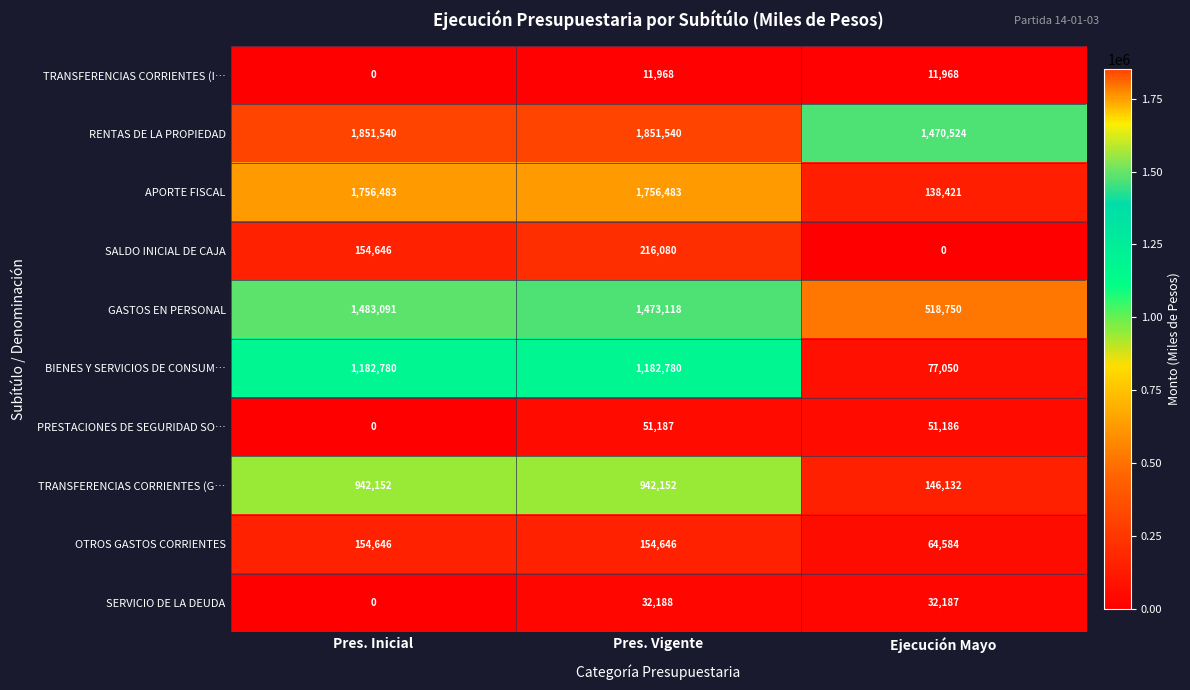

What is the highest value of the BIENES Y SERVICIOS DE CONSUM… series?

1182780